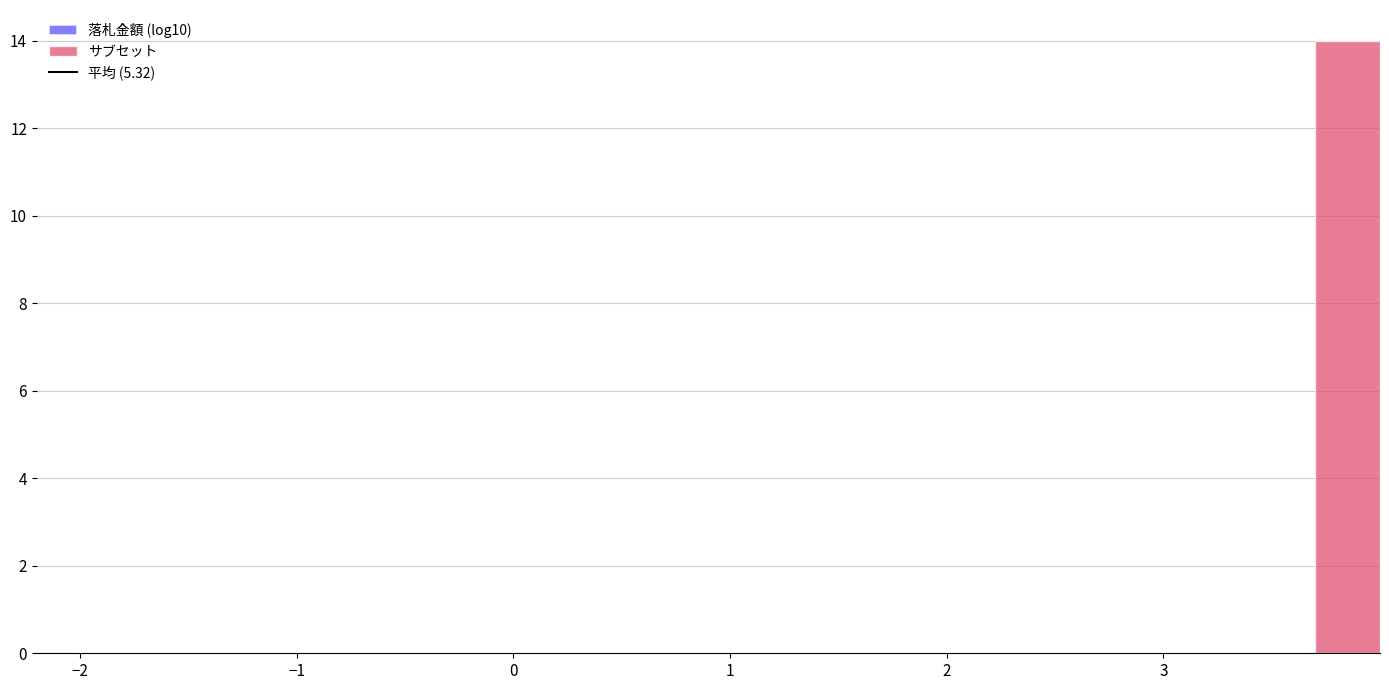

Around what value on the x-axis is the tallest bar? Give the approximate position of its centre, as read against the axis.

3.9